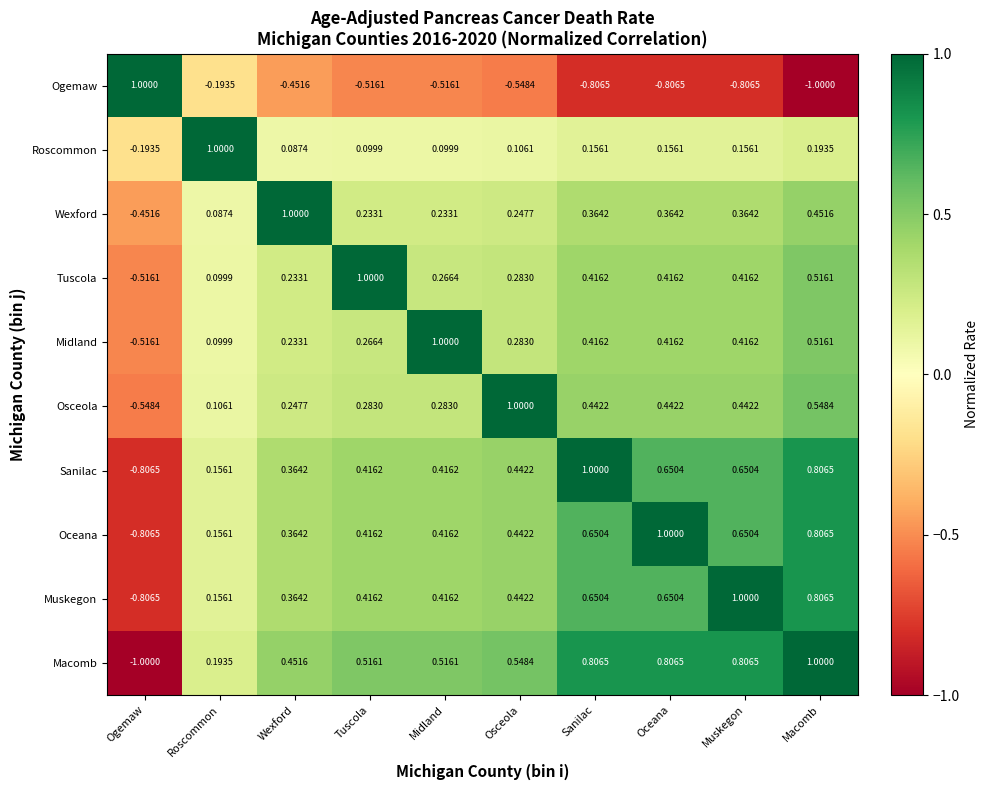

How many values in Macomb are above zero?

9